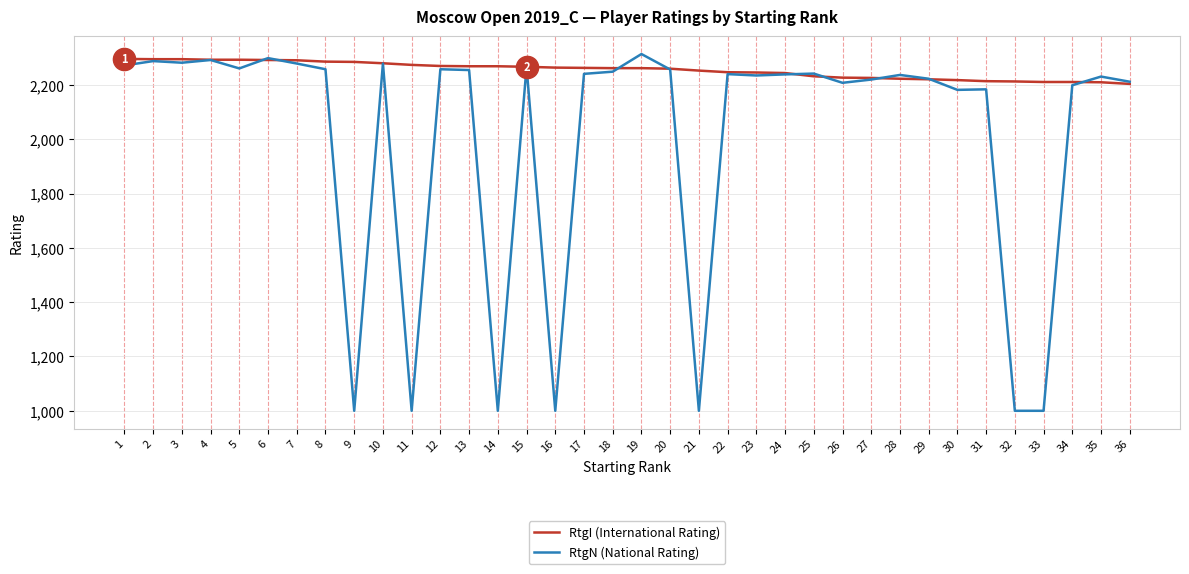

Rank the series at 16 from highest to lowest value.

RtgI (International Rating), RtgN (National Rating)